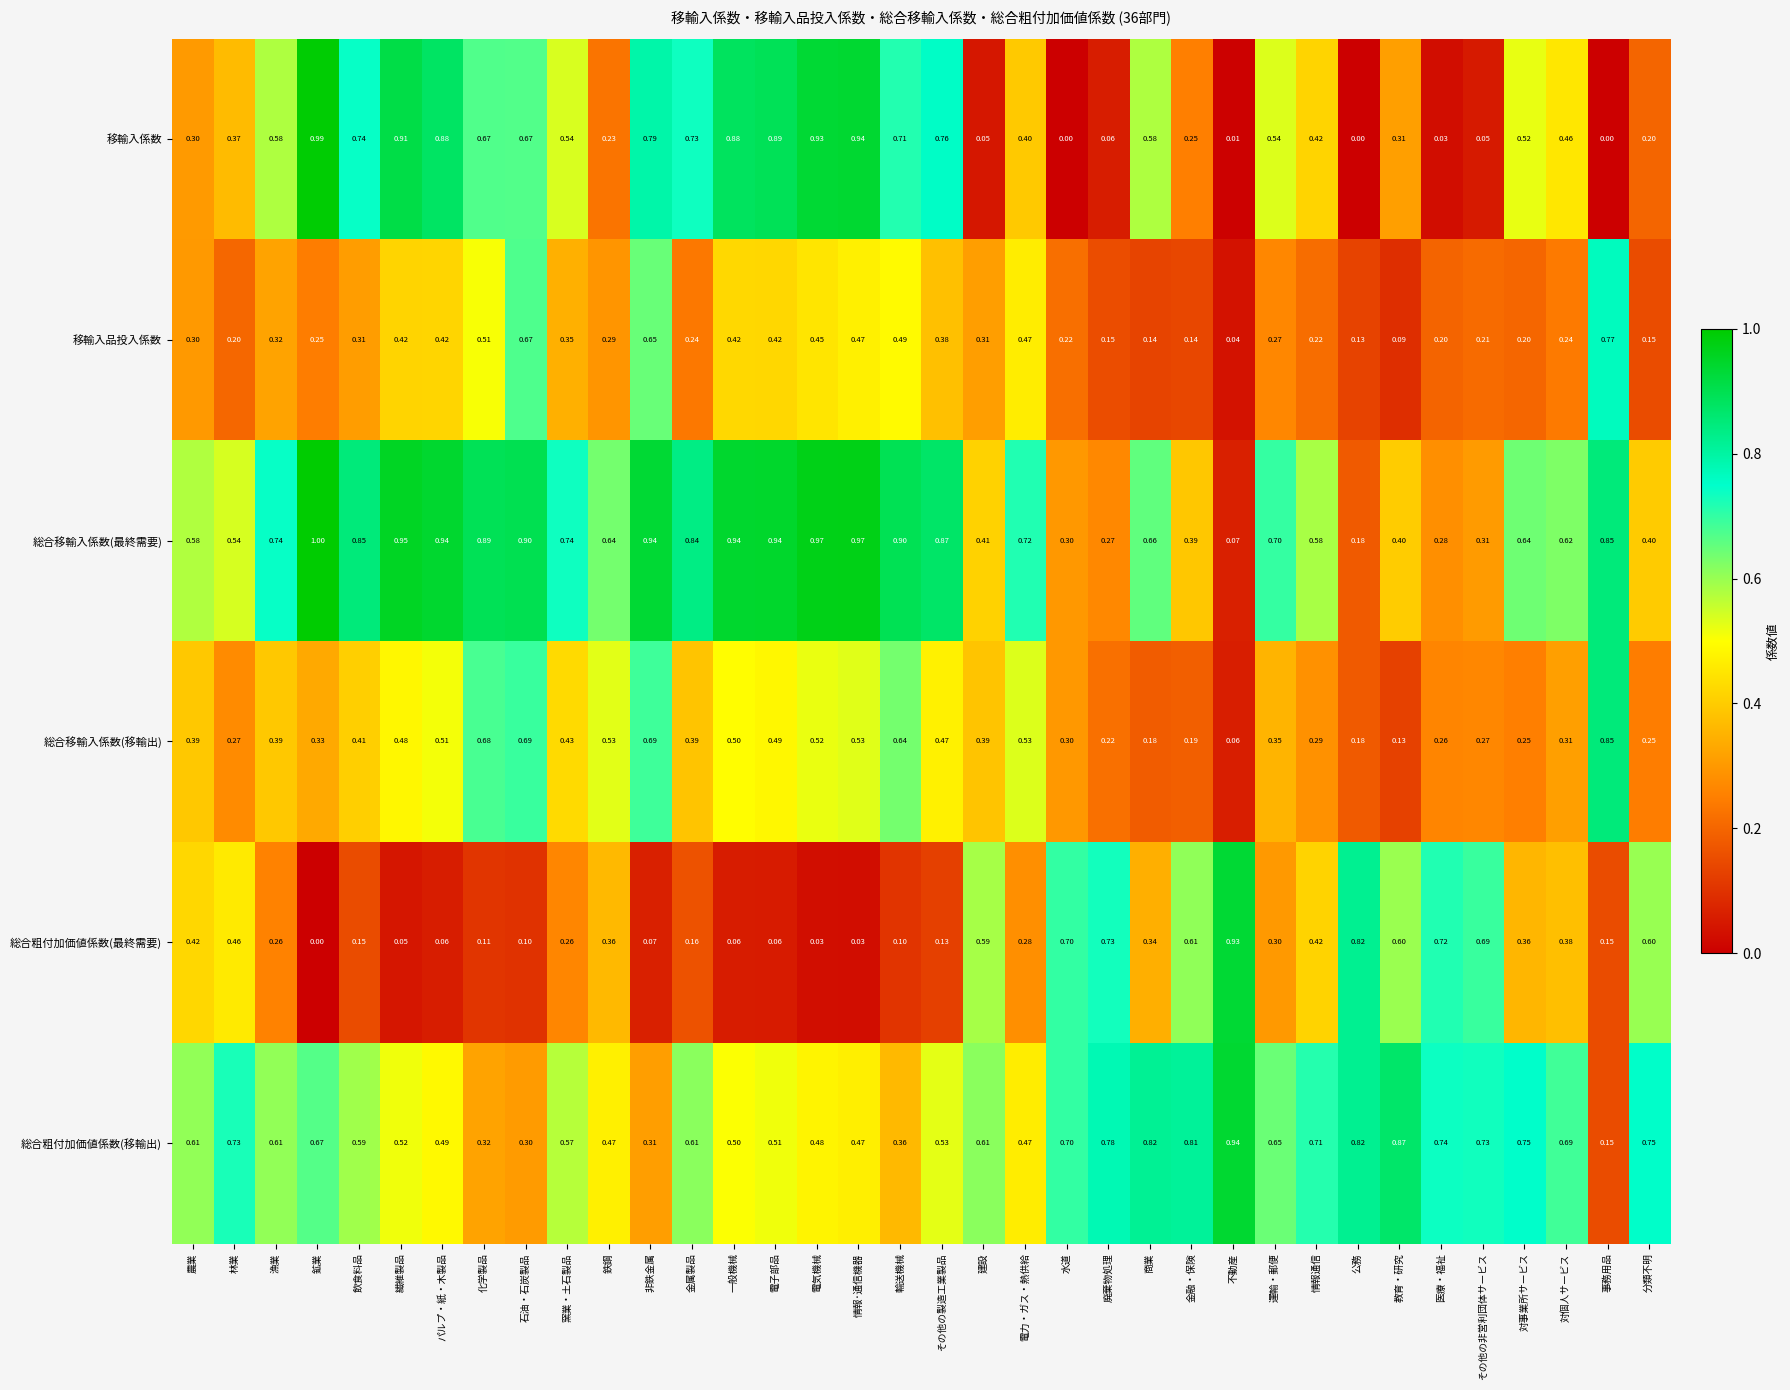

Rank the series at その他の製造工業製品 from lowest to highest value.

総合粗付加価値係数(最終需要), 移輸入品投入係数, 総合移輸入係数(移輸出), 総合粗付加価値係数(移輸出), 移輸入係数, 総合移輸入係数(最終需要)